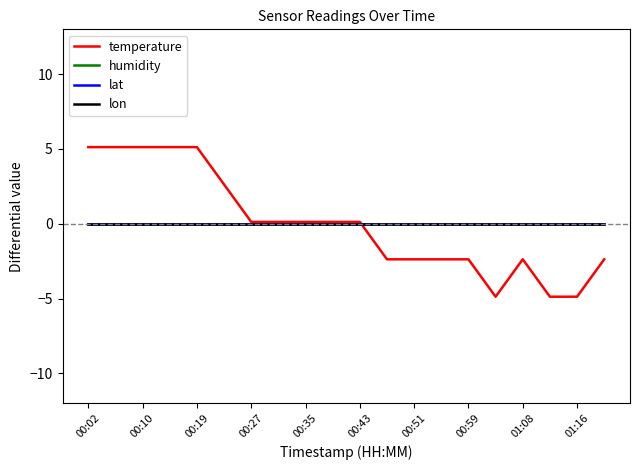

Is this an area chart (filled region under the line)?

No